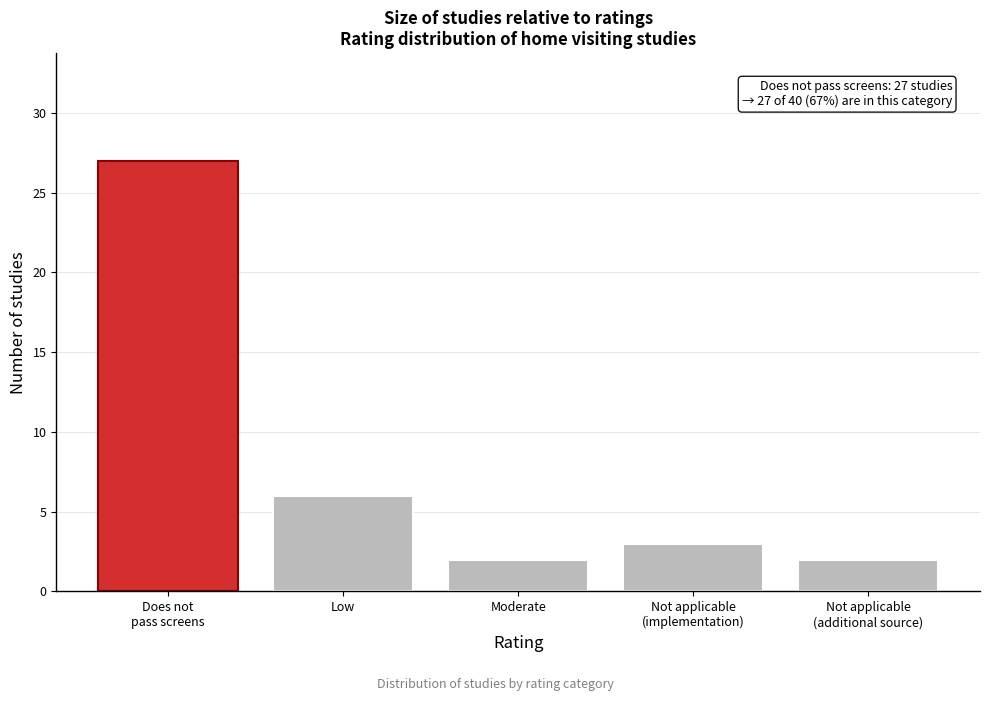

Reading left to right, transcribe all the data shown in this chart.

27	6	2	3	2